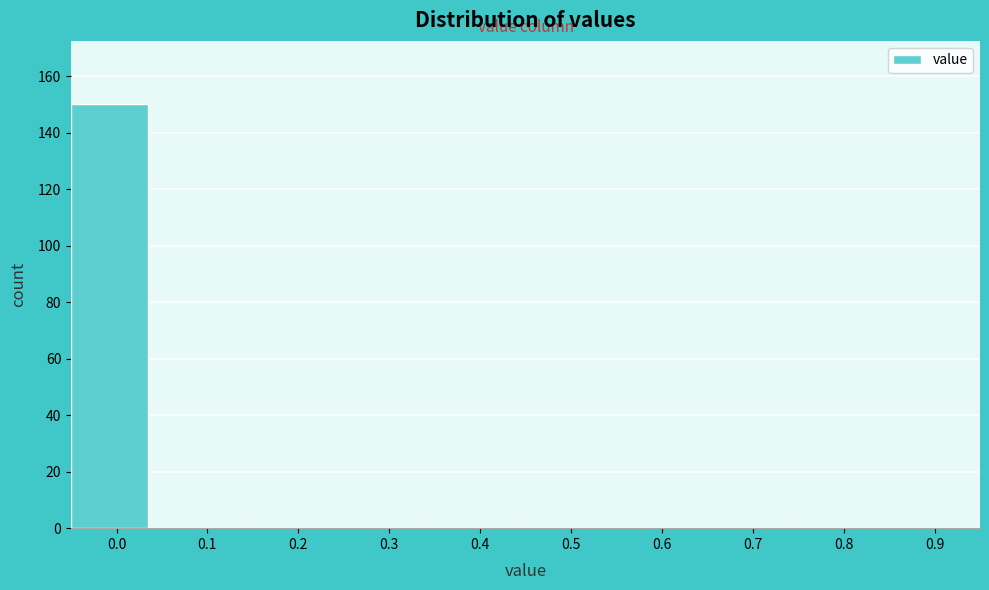

Reading left to right, list all the values displayed in this chart.

0.0=150	0.1=0	0.2=0	0.3=0	0.4=0	0.5=0	0.6=0	0.7=0	0.8=0	0.9=0